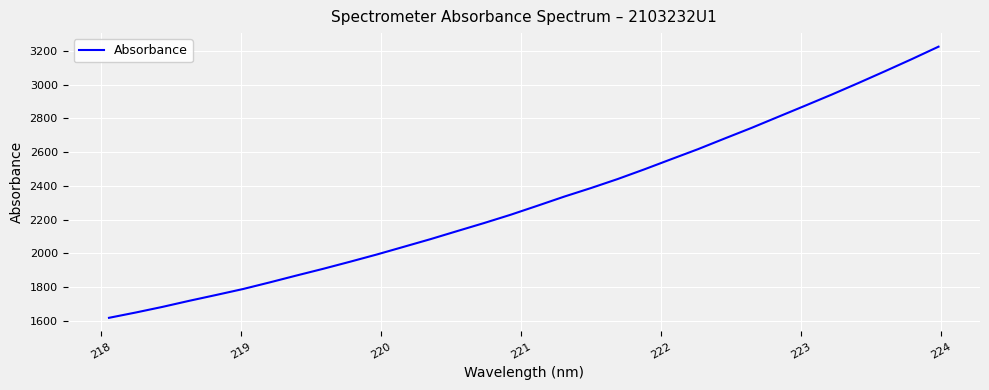

How many series are shown in this chart?

1